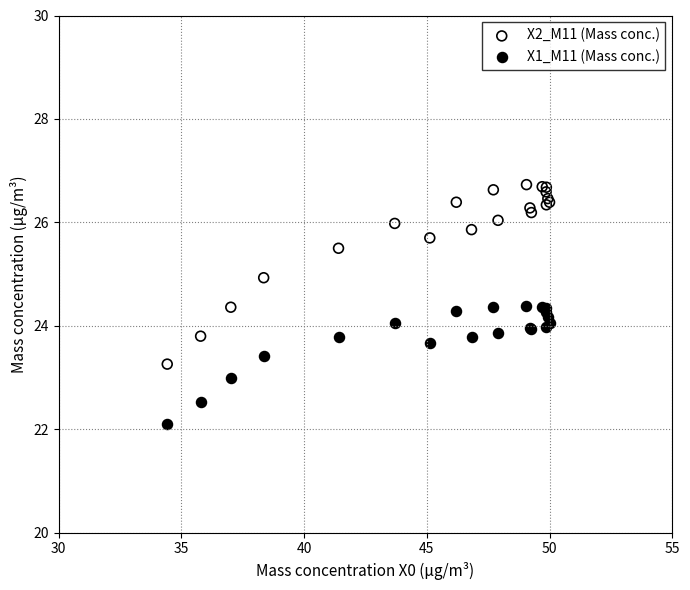

Which series contains the lowest Y value?

X1_M11 (Mass conc.)